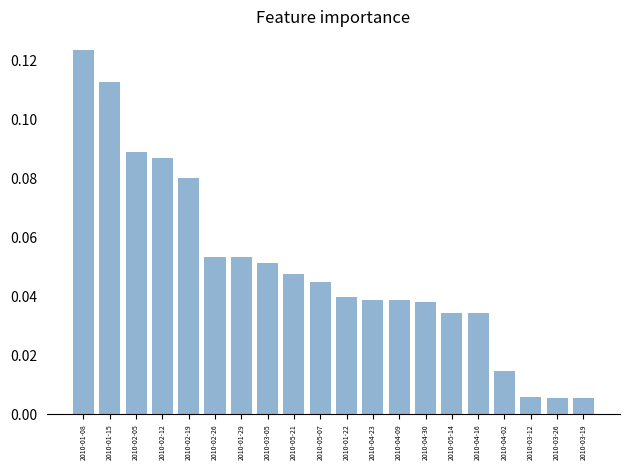

What position from the left is 2010-05-21?

9